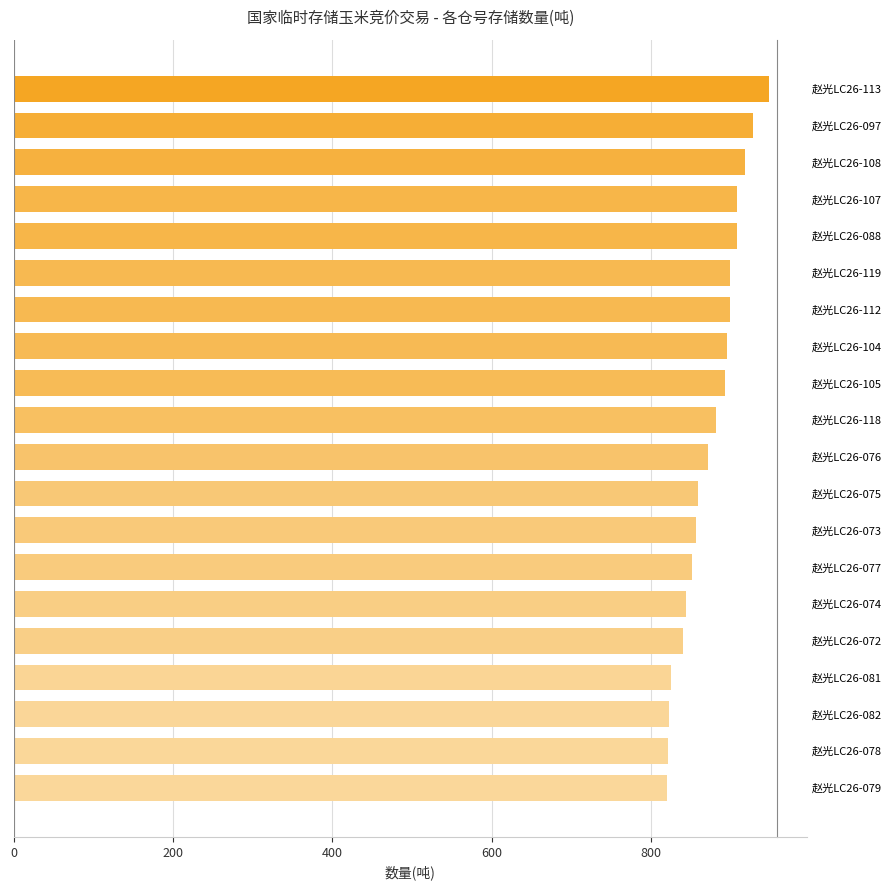

The value at 赵光LC26-078 is 1167. True or false?

False